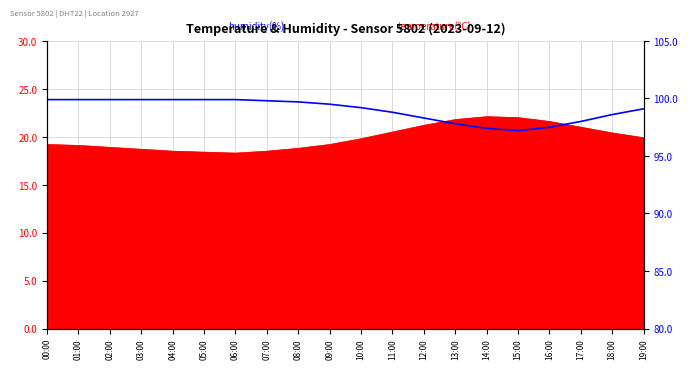

Where does the data first go above 99?

00:00